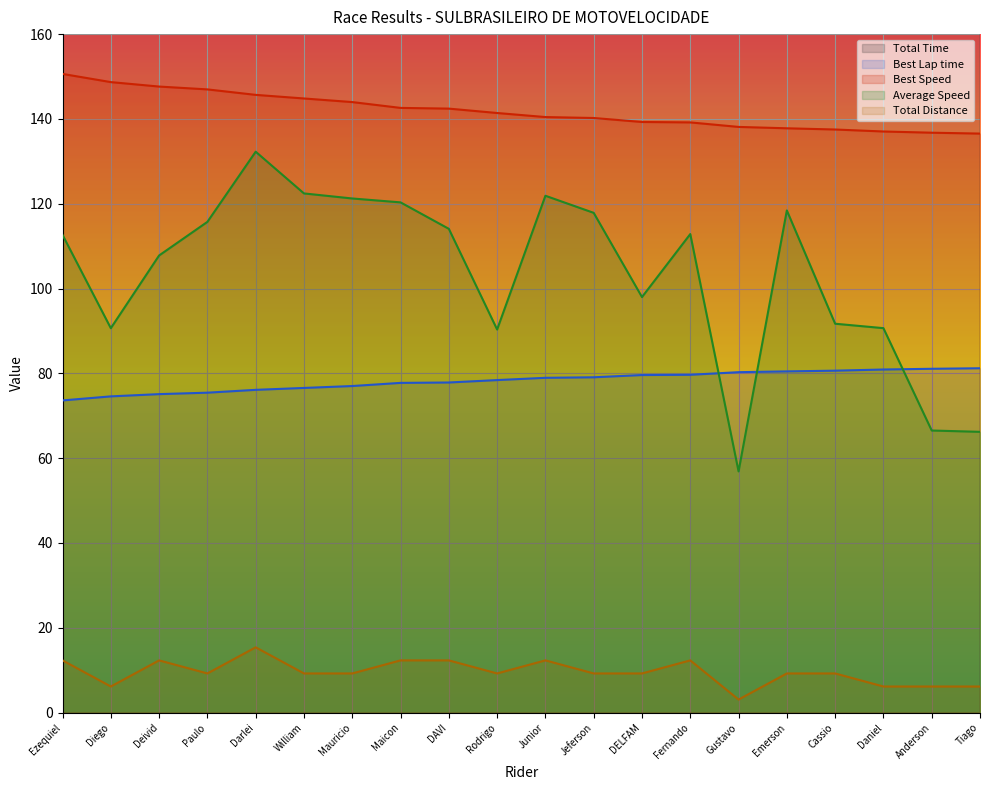

How many data points does each series have?

20